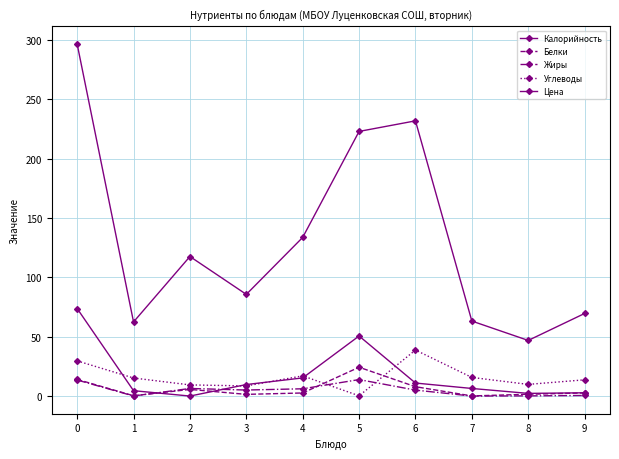

How many lines are shown in the chart?

5